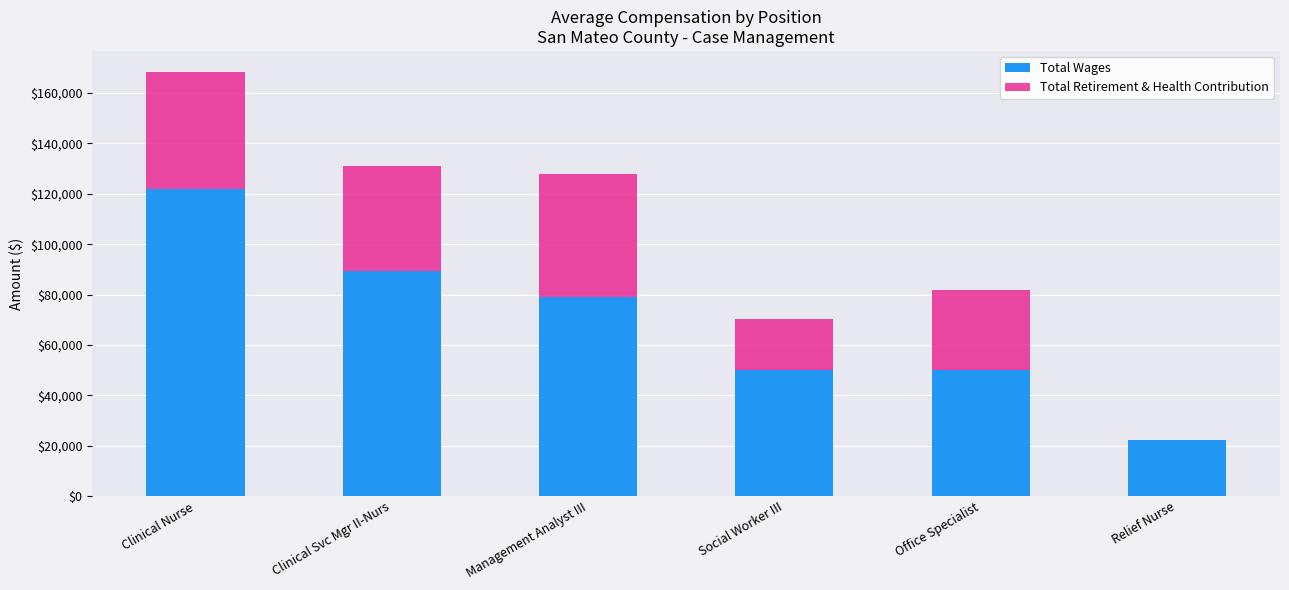

True or false: Total Wages has a value of 78733.3 at Office Specialist.

False